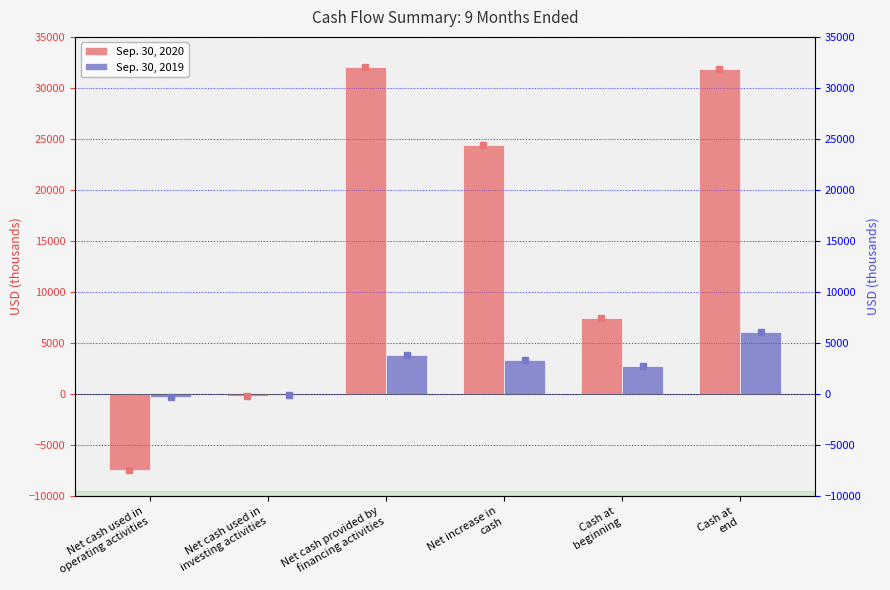

What is the difference between the Sep. 30, 2020 values at Net cash used in
investing activities and Cash at
beginning?

7707